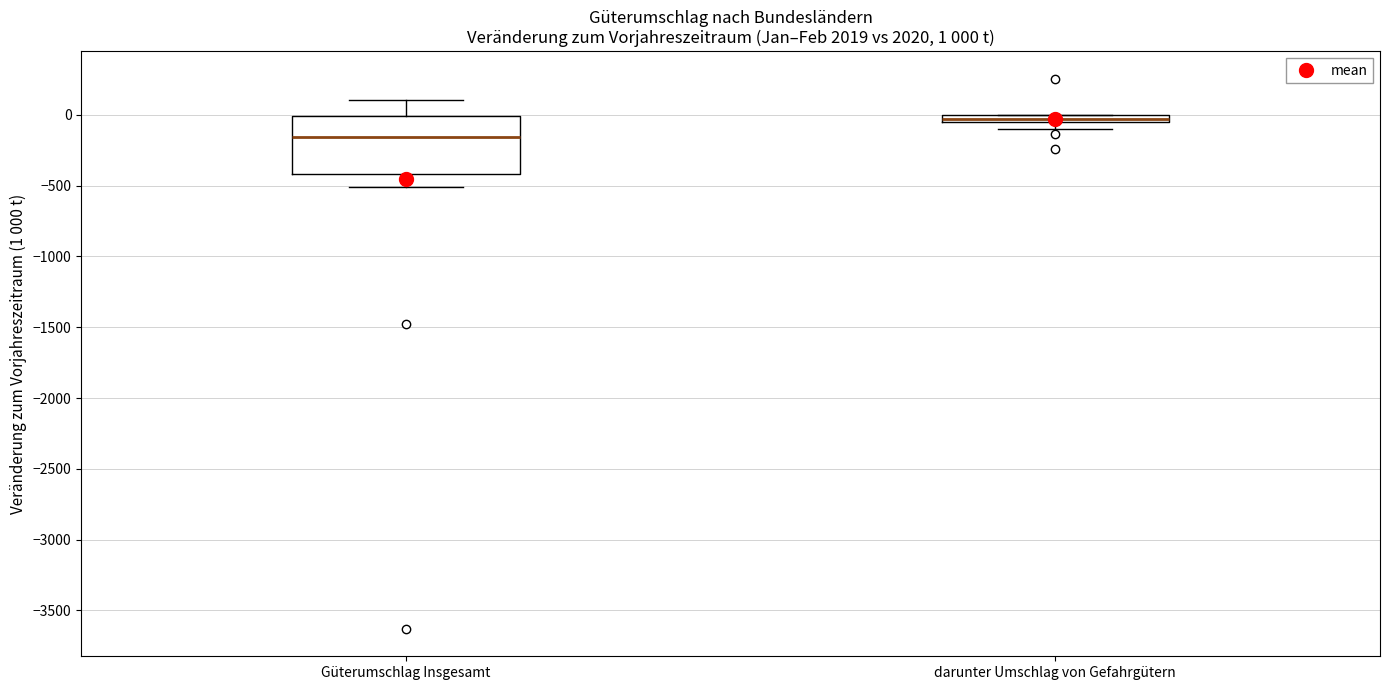

Which box has the lowest median line?

Güterumschlag Insgesamt